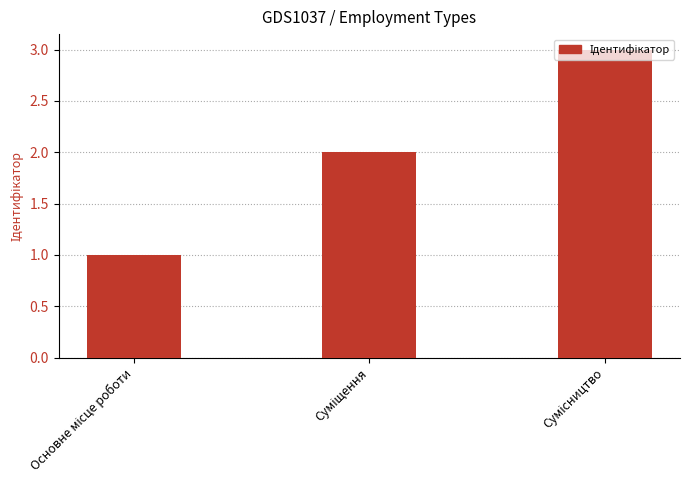

What is the average value?

2